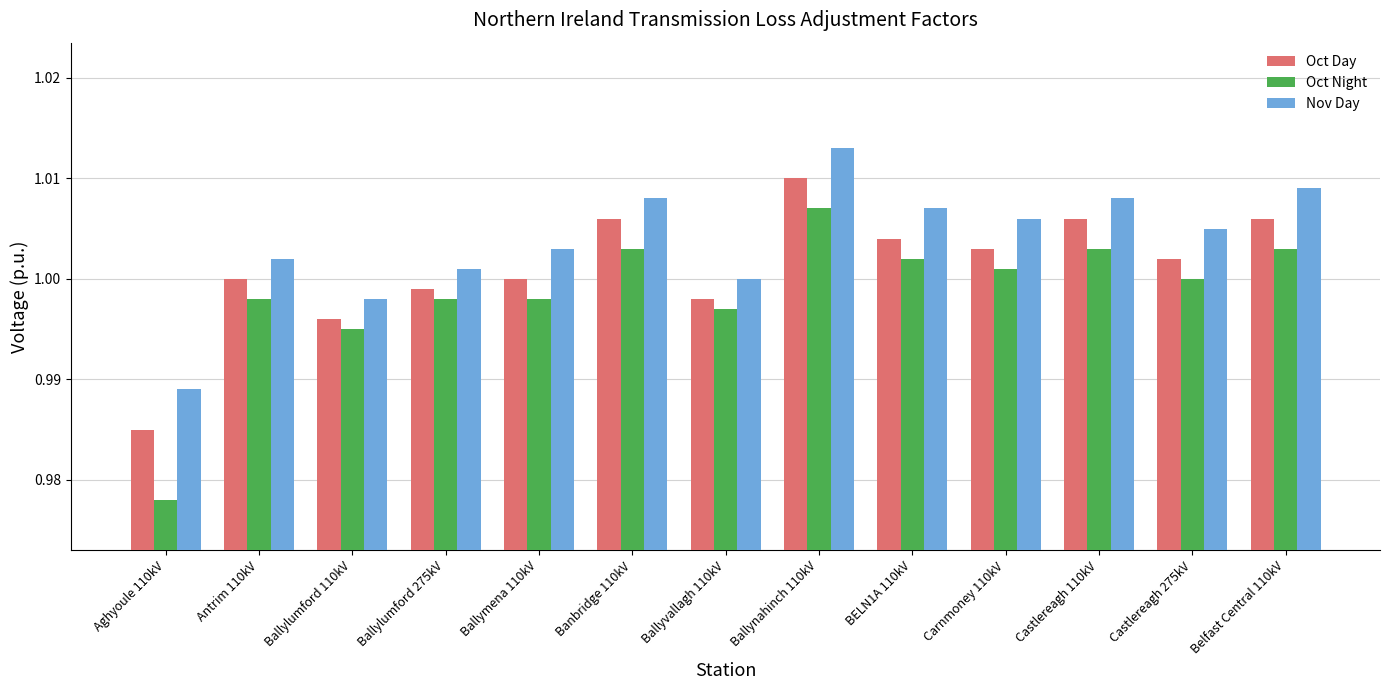

At Belfast Central 110kV, list the series in order from smallest to largest.

Oct Night, Oct Day, Nov Day